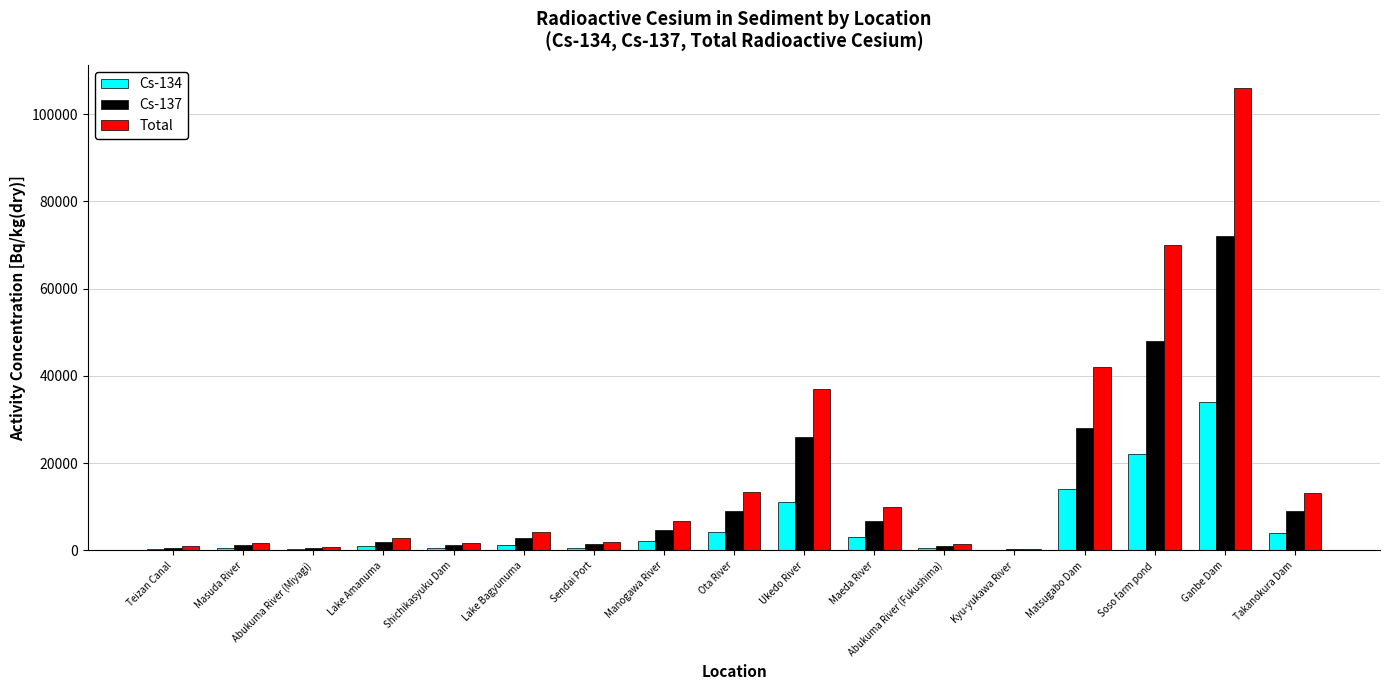

Which series has the largest range (max minus min)?

Total